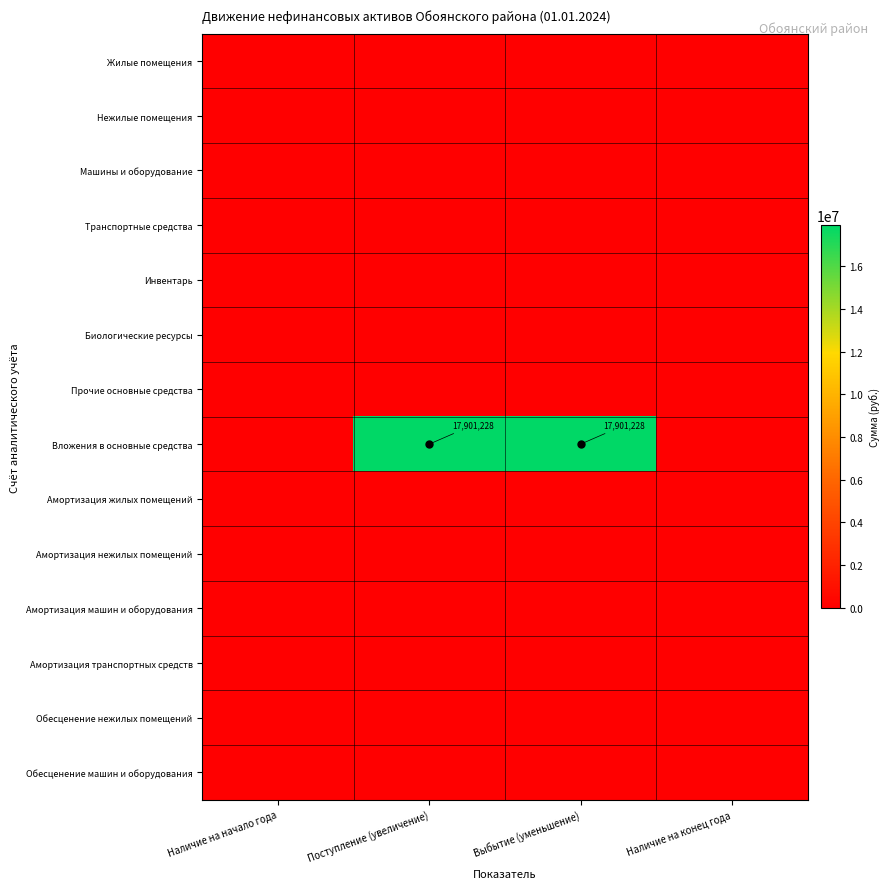

The value of Обесценение машин и оборудования at Наличие на начало года is 0. True or false?

True